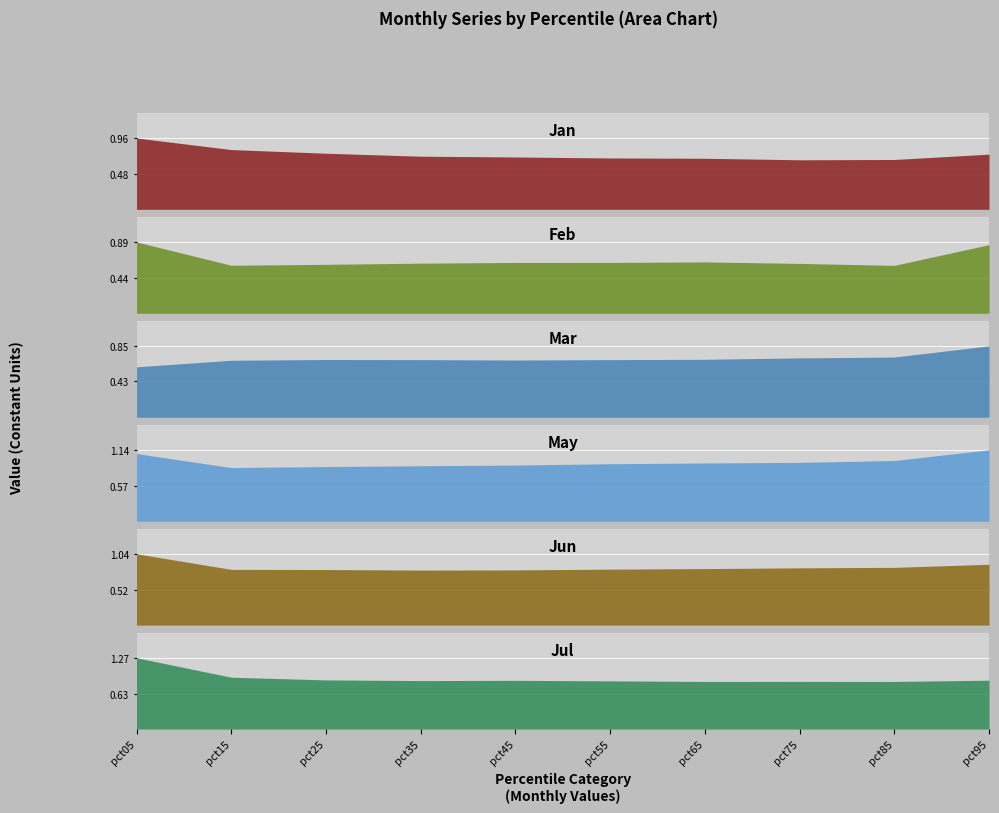

What is the total value across all series at pct75?

4.6